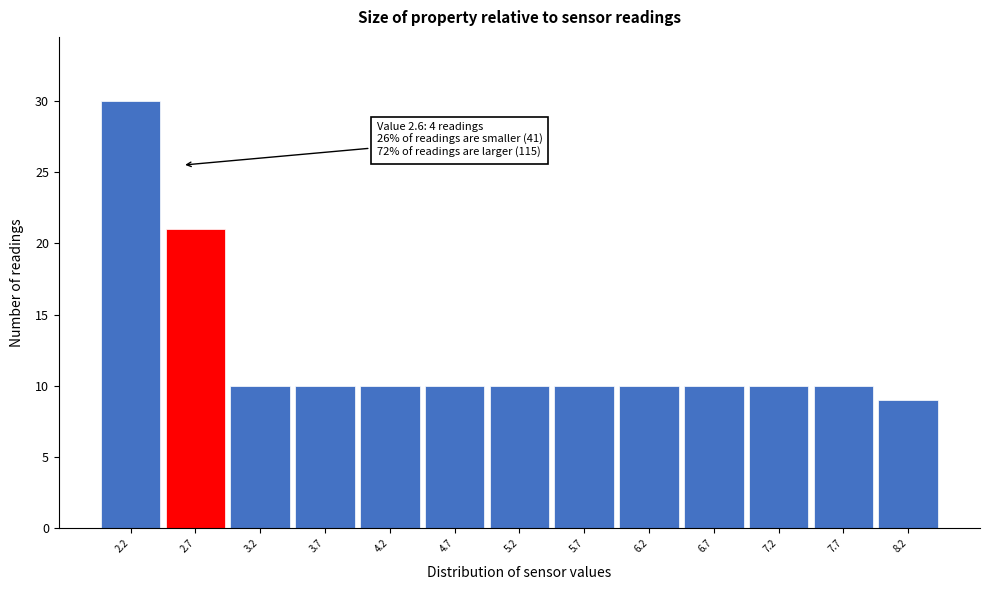

Which range on the x-axis has the tallest bar?

1.95 to 2.45